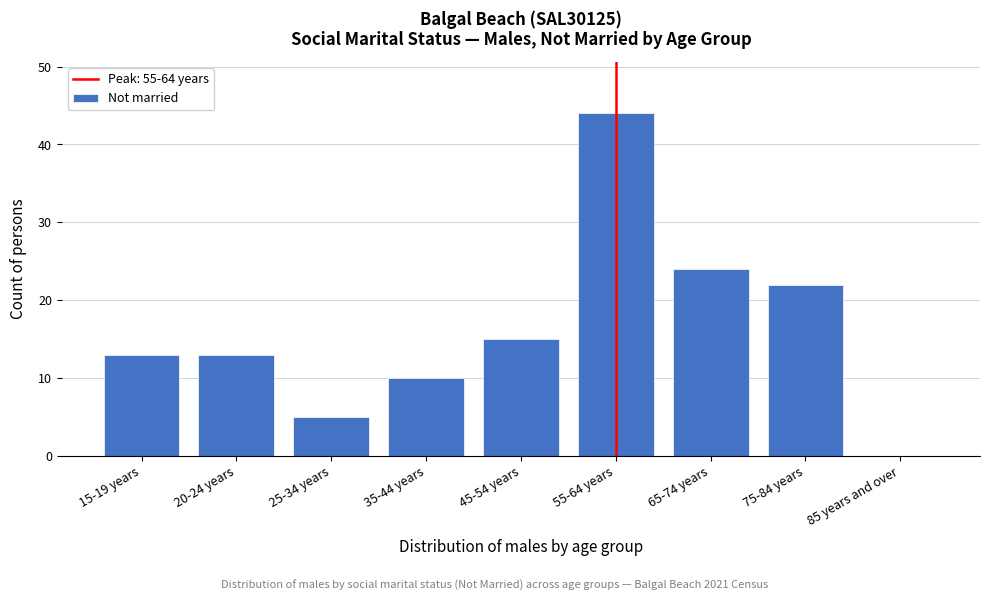

Reading left to right, extract all data points from this chart.

15-19 years=13	20-24 years=13	25-34 years=5	35-44 years=10	45-54 years=15	55-64 years=44	65-74 years=24	75-84 years=22	85 years and over=0